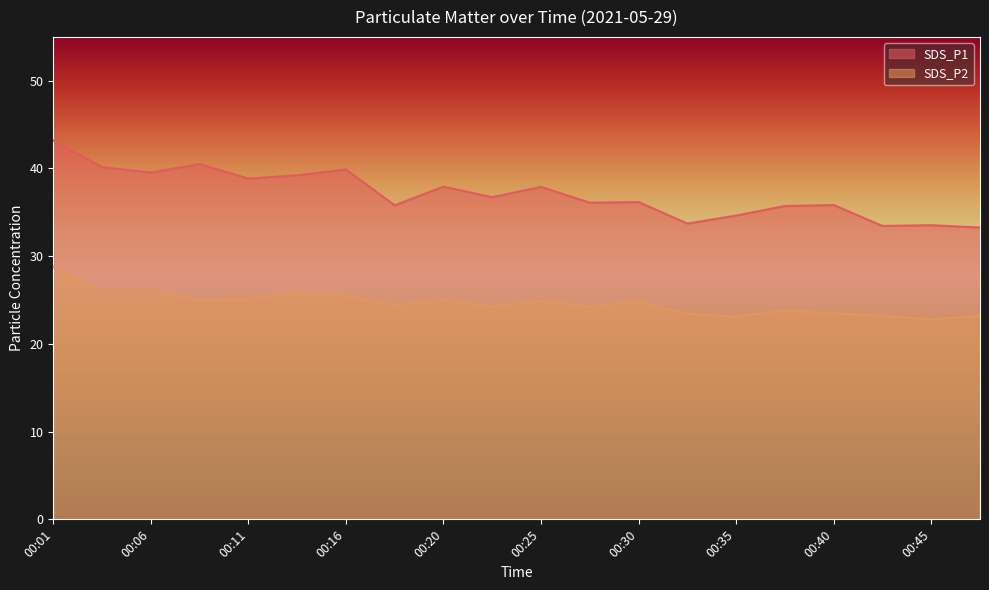

What value does the SDS_P1 series have at 00:18?

35.8